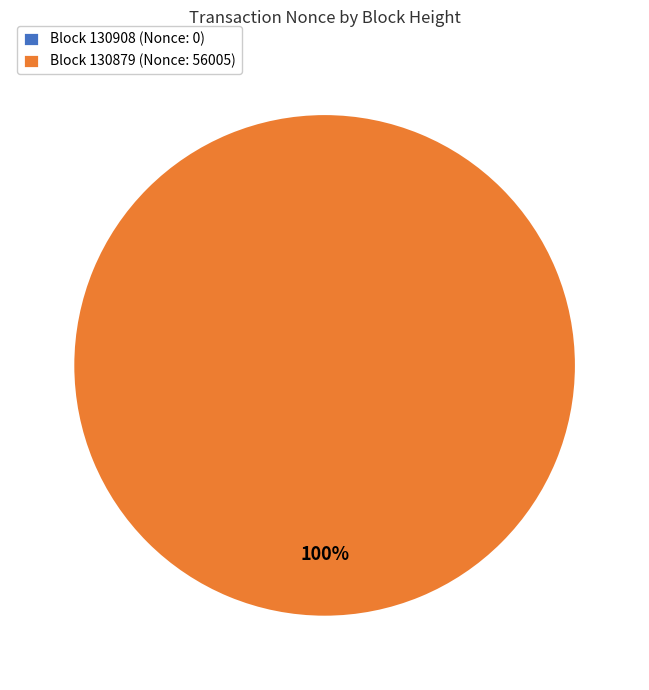

To the nearest percent, what is the average slice percentage?

50%